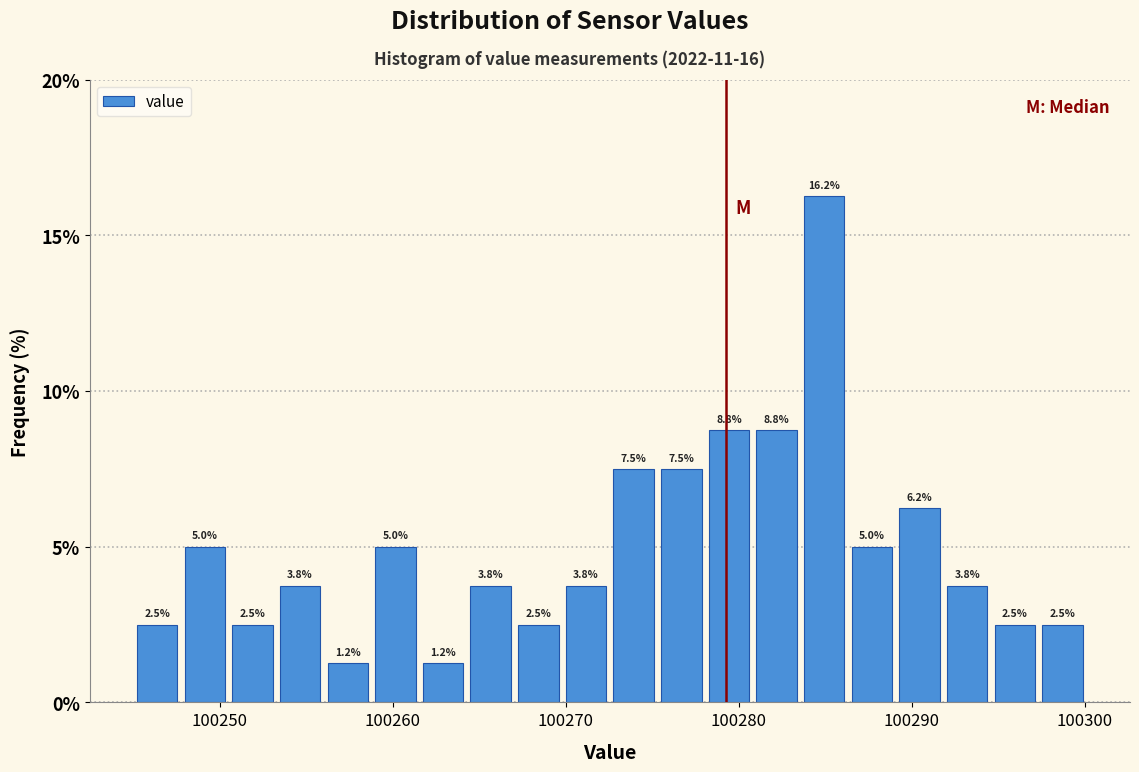

Around what value on the x-axis is the tallest bar? Give the approximate position of its centre, as read against the axis.

100285